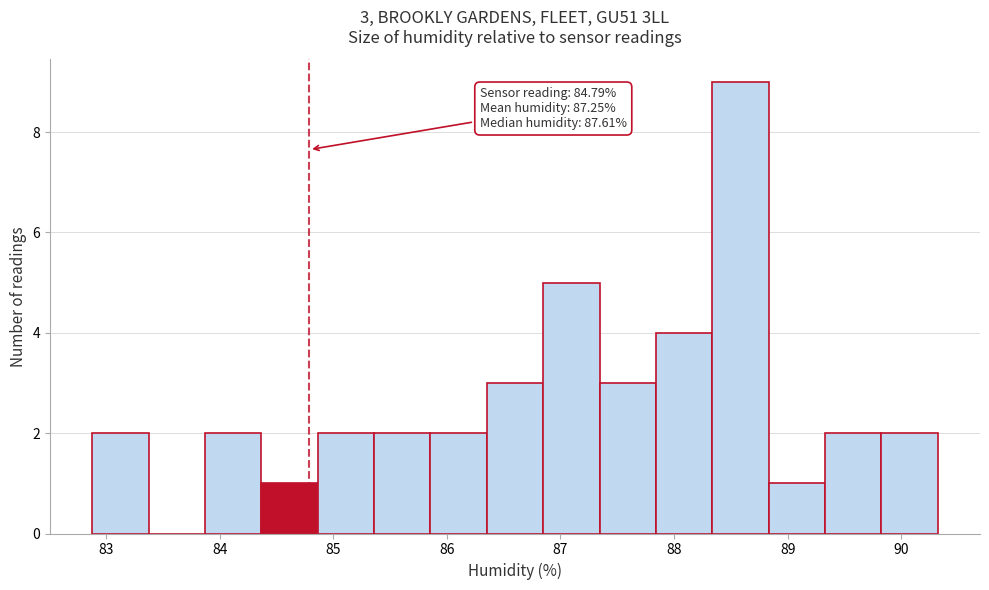

Over which range of the x-axis is the bar tallest?

88.3 to 88.8